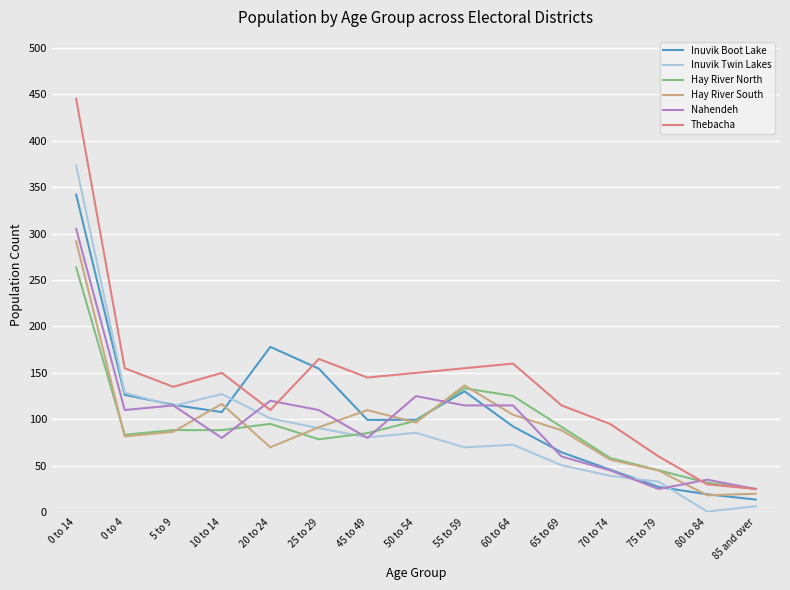

True or false: Inuvik Twin Lakes has a value of 32.8 at 75 to 79.

True